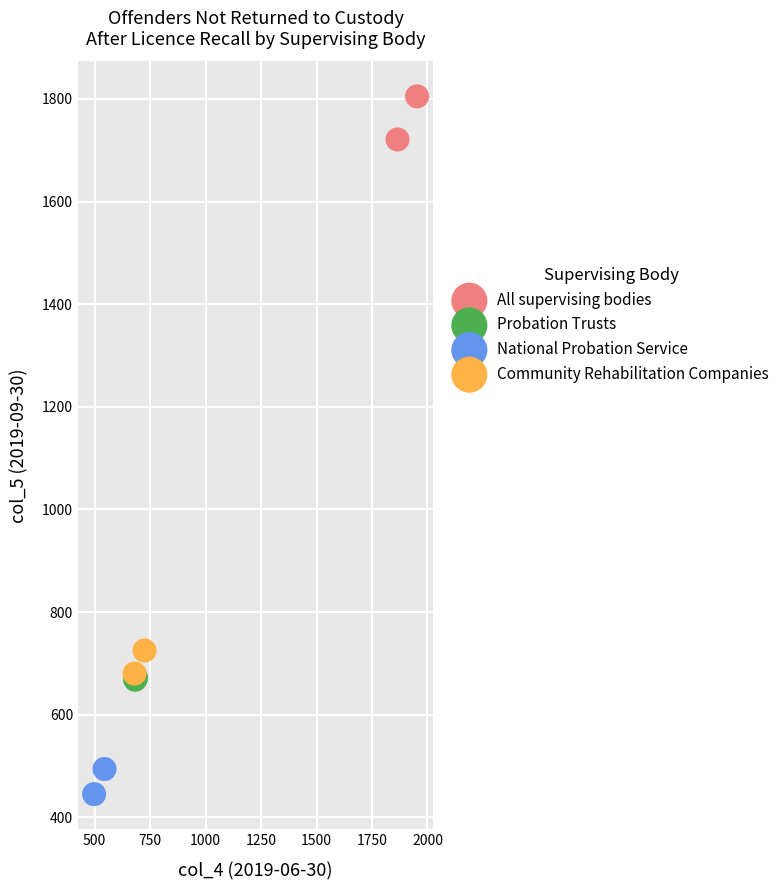

Which series contains the lowest Y value?

National Probation Service